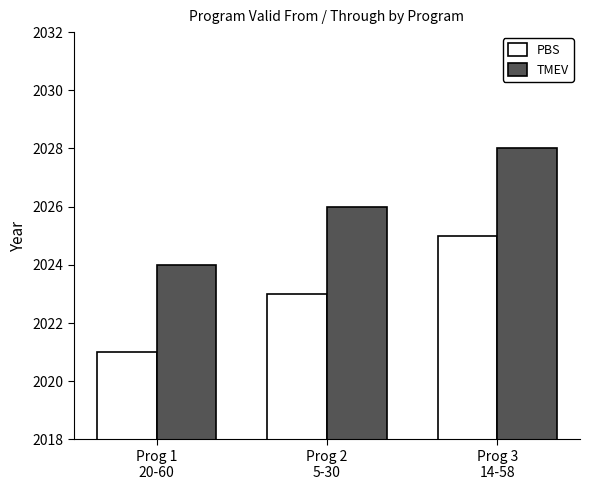

How many bars are there in each group?

2